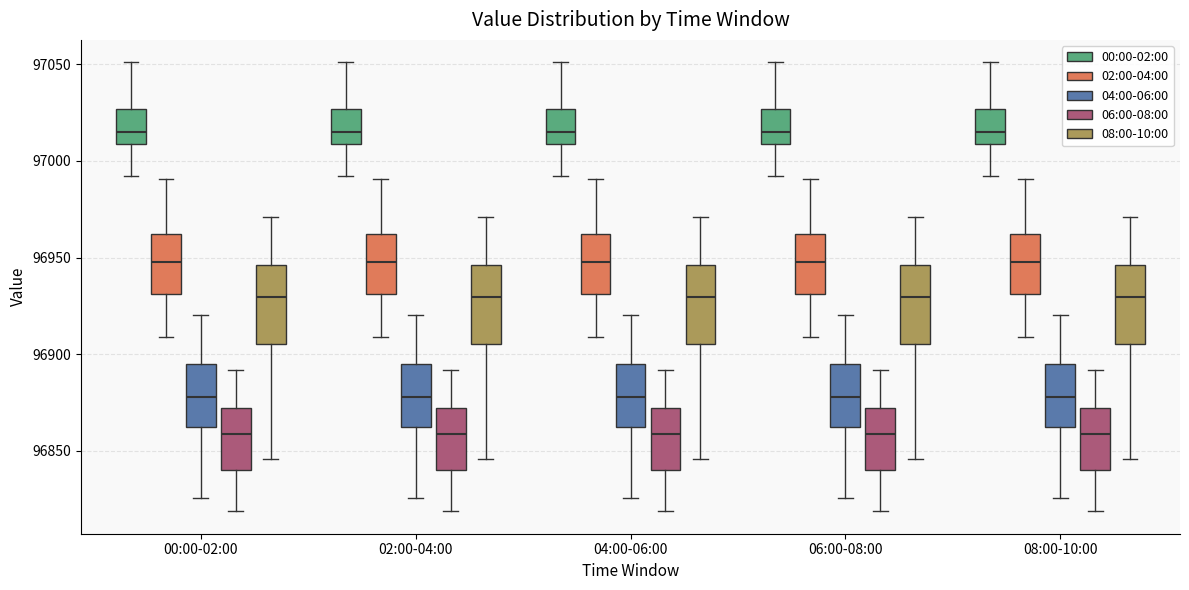

Where does the upper whisker of the box for 00:00-02:00 (02:00-04:00) end on the y-axis? The values are not printed on the chart, so give them approximately, as read against the axis.

96990